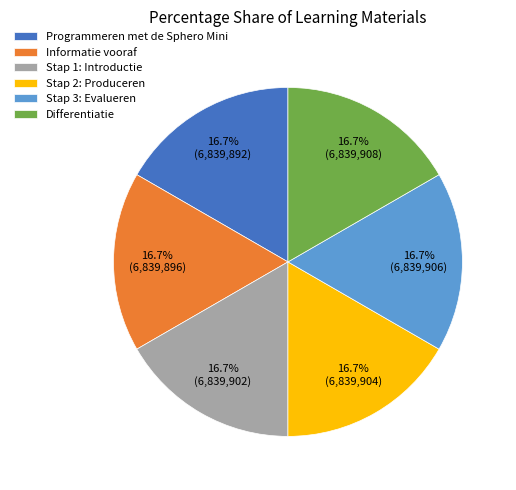

What percentage is the Differentiatie slice, to the nearest percent?

17%